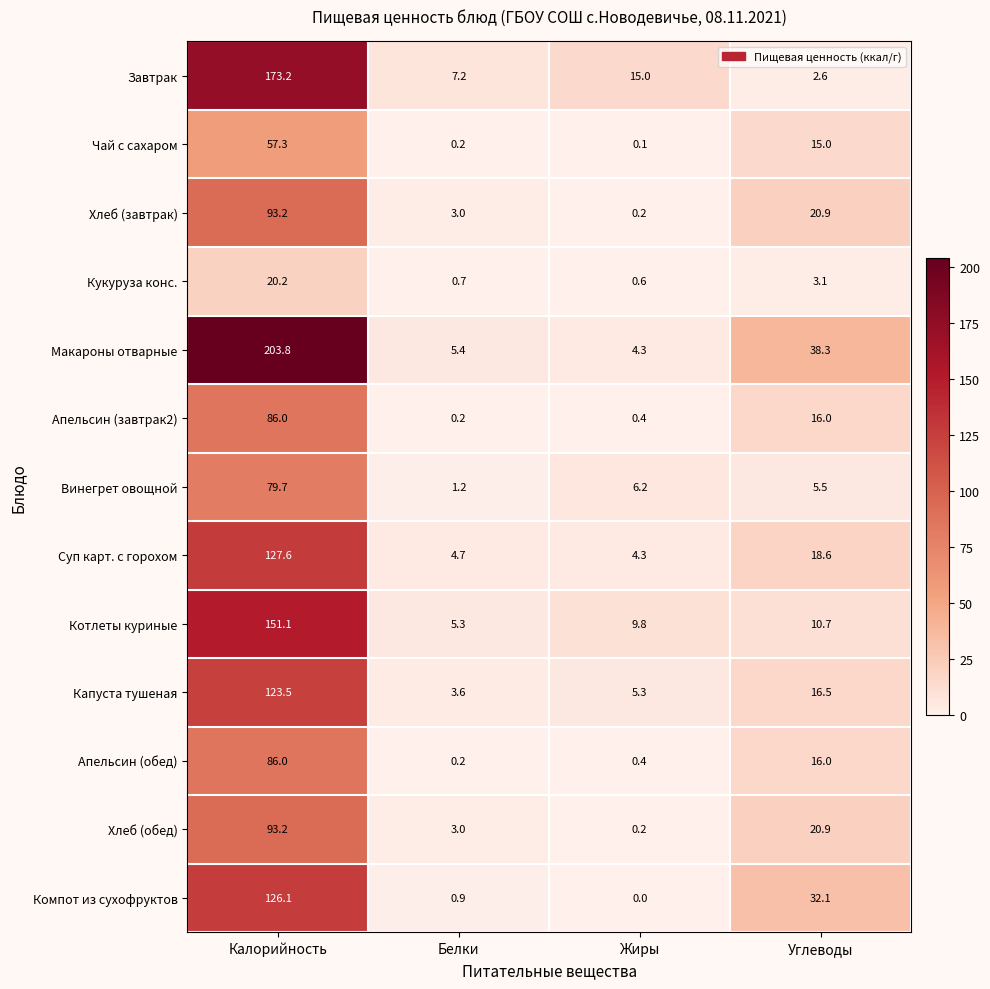

True or false: Апельсин (завтрак2) has a value of 48.3 at Калорийность.

False